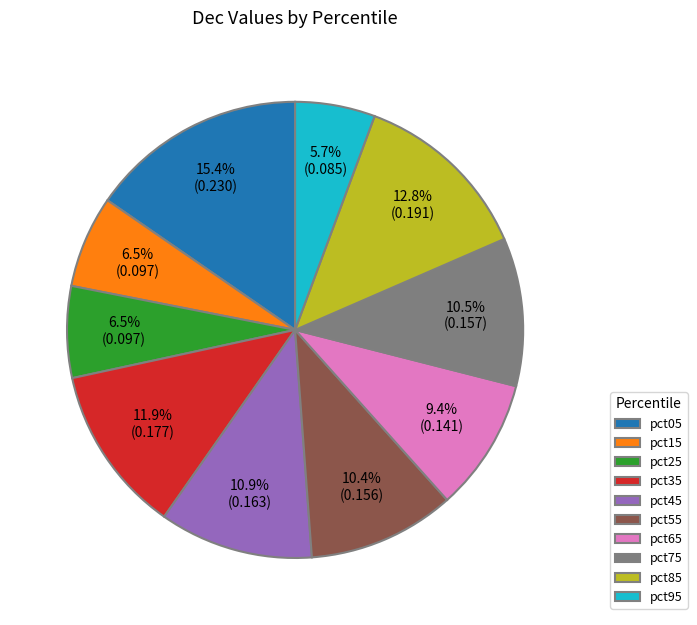

What is the largest slice in the pie chart?

pct05